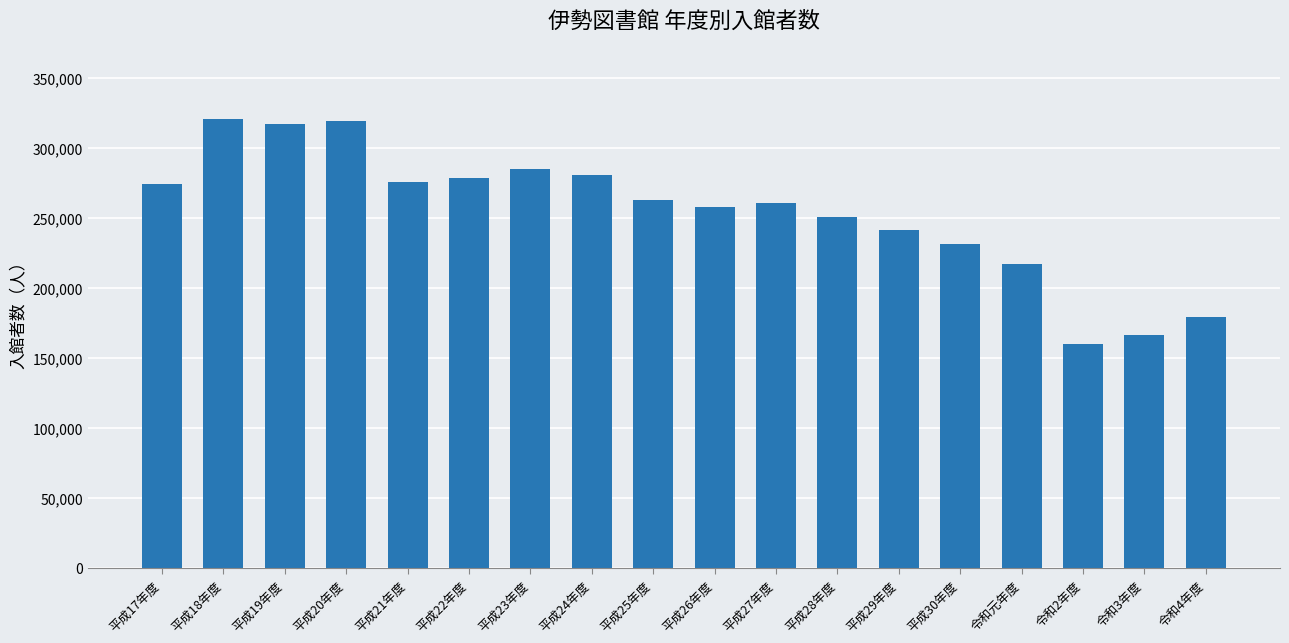

Are the bars grouped side by side (vs. stacked)?

No